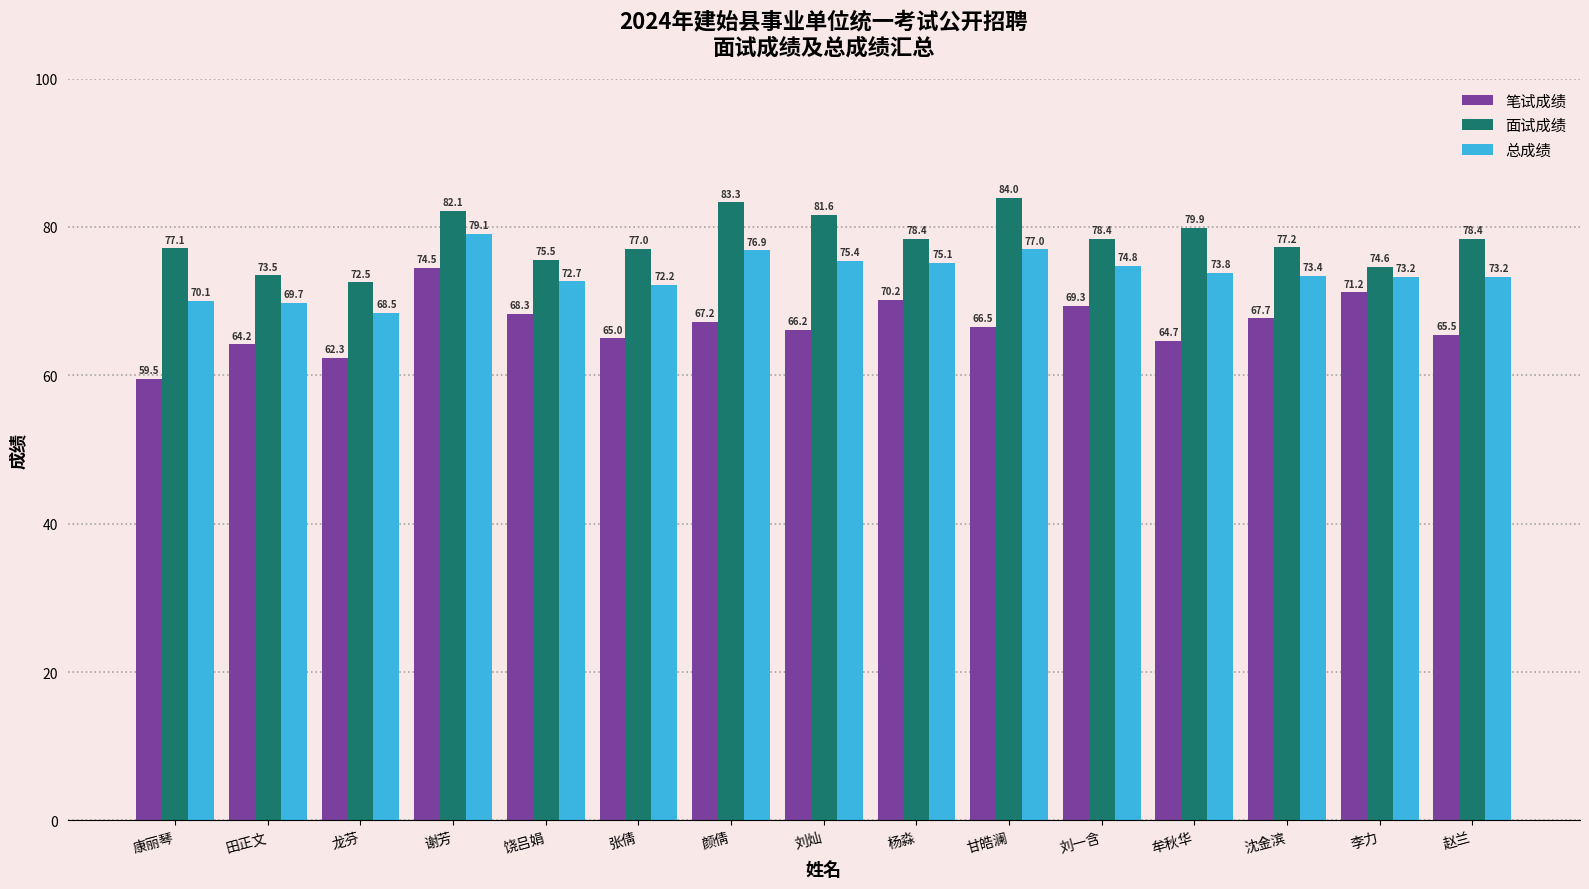

What is the difference between the 面试成绩 values at 赵兰 and 谢芳?

3.7